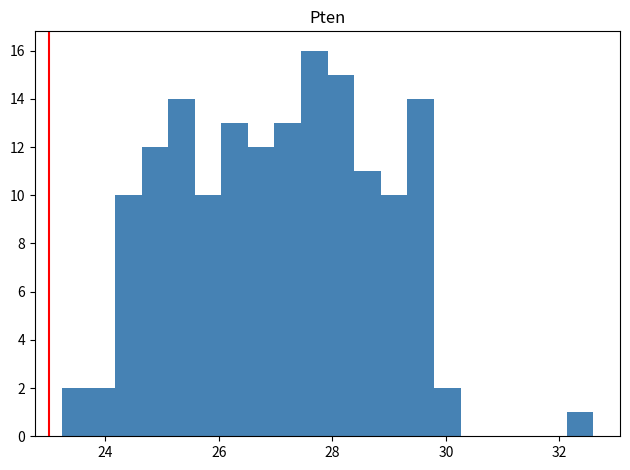

Around what value on the x-axis is the tallest bar? Give the approximate position of its centre, as read against the axis.

27.6